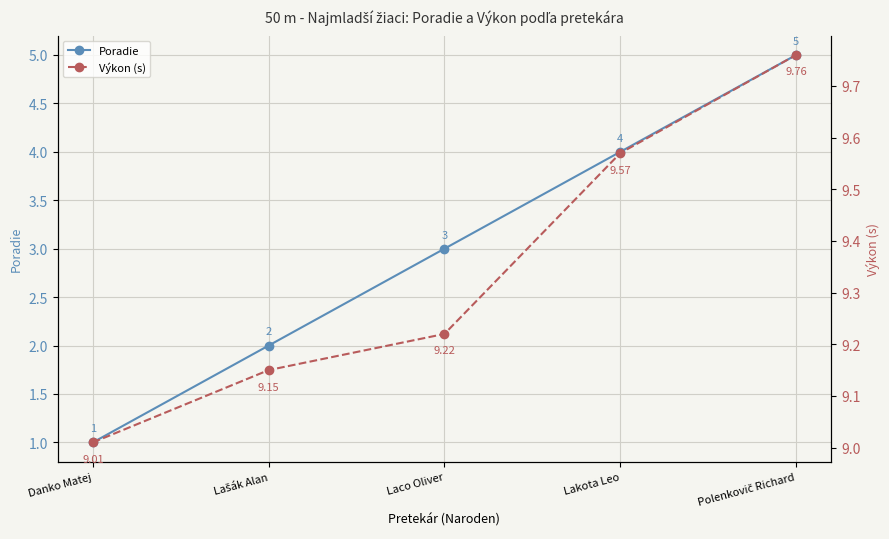

Rank the series at Lakota Leo from highest to lowest value.

Výkon (s), Poradie